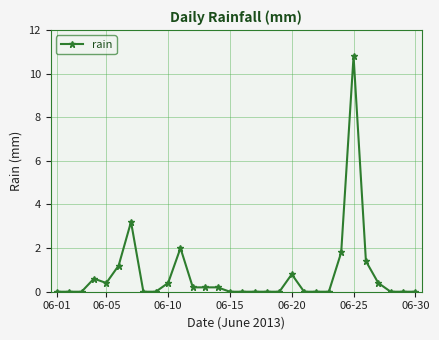

Does the chart display data point markers on the line(s)?

Yes